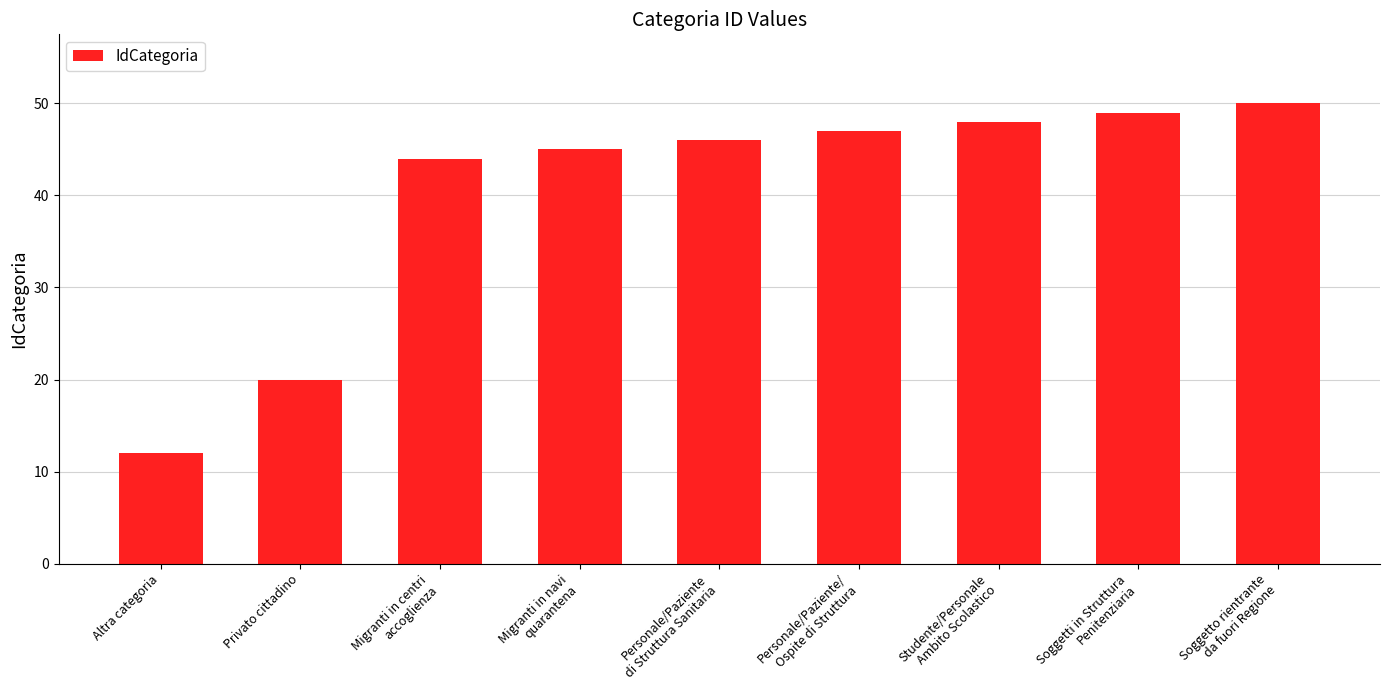

At which category does the chart reach its minimum across all series?

Altra categoria